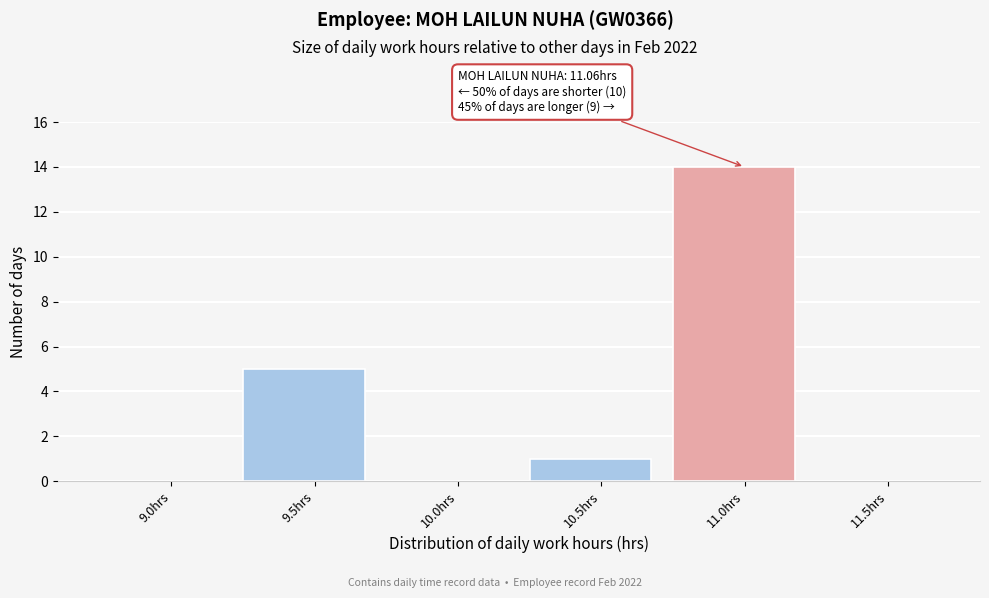

Reading left to right, extract all data points from this chart.

9.0hrs=0	9.5hrs=5	10.0hrs=0	10.5hrs=1	11.0hrs=14	11.5hrs=0